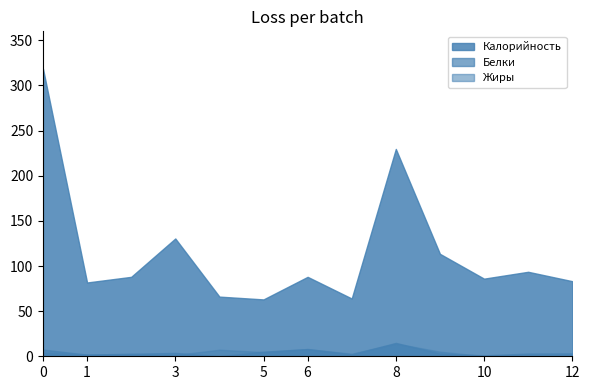

At which label does Жиры first exceed 2?

0